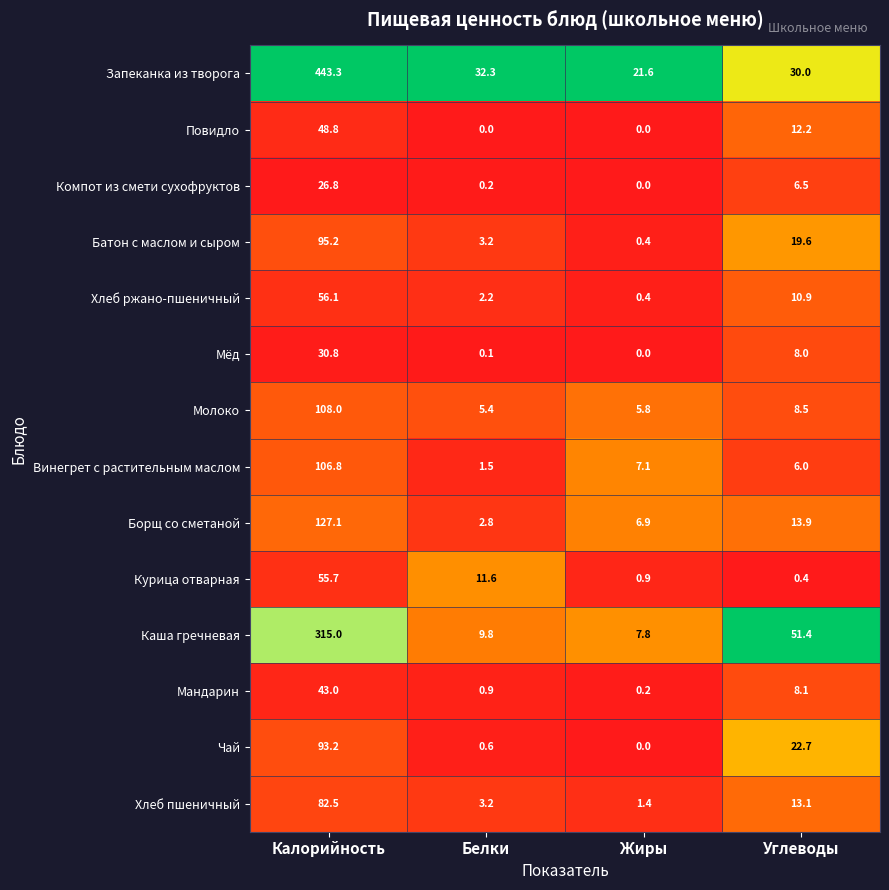

At which category does the chart reach its peak across all series?

Калорийность